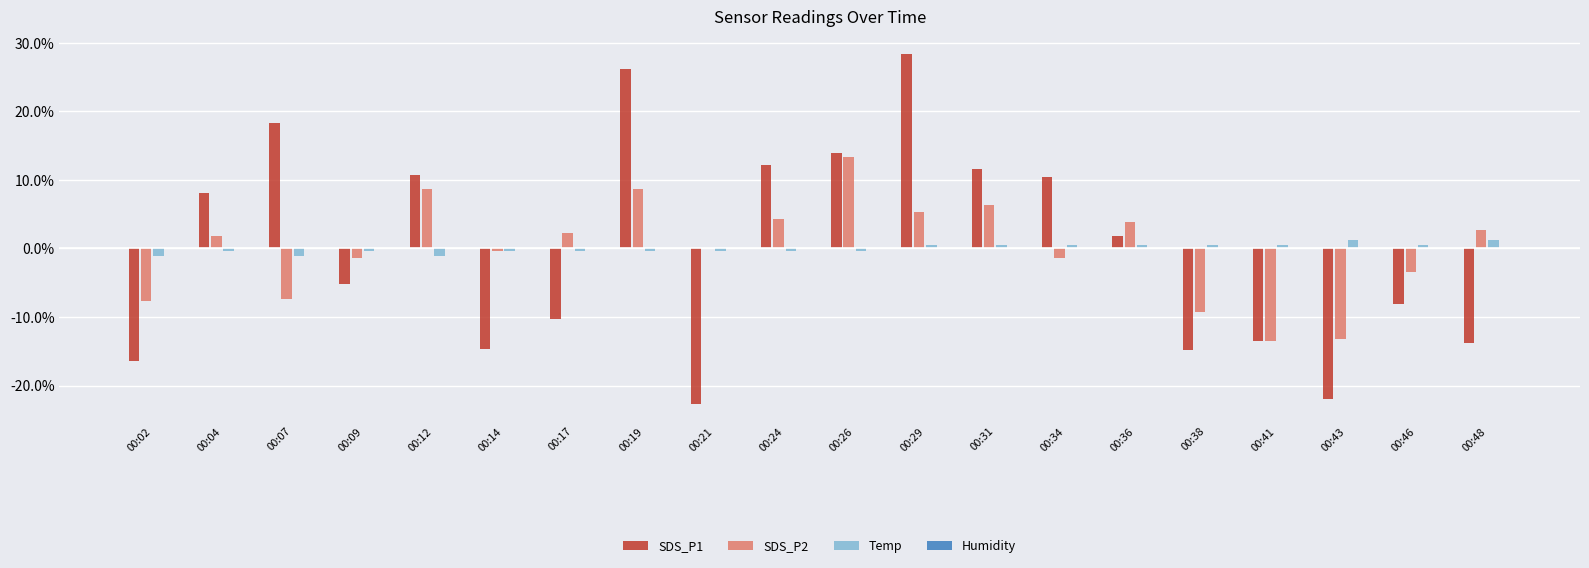

Are the bars horizontal?

No